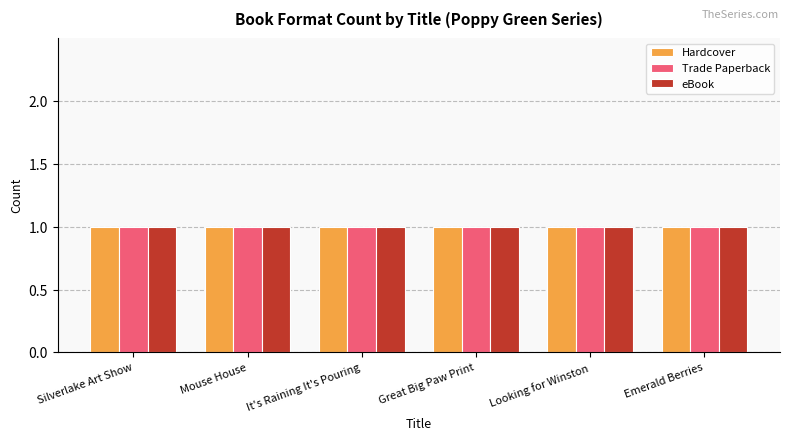

How many distinct data groups are displayed?

3